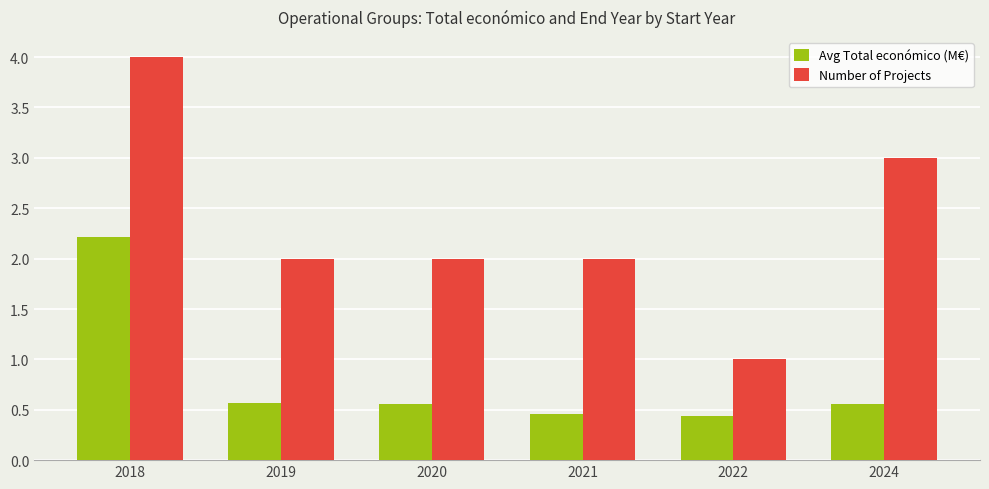

At which label does Number of Projects reach its peak?

2018